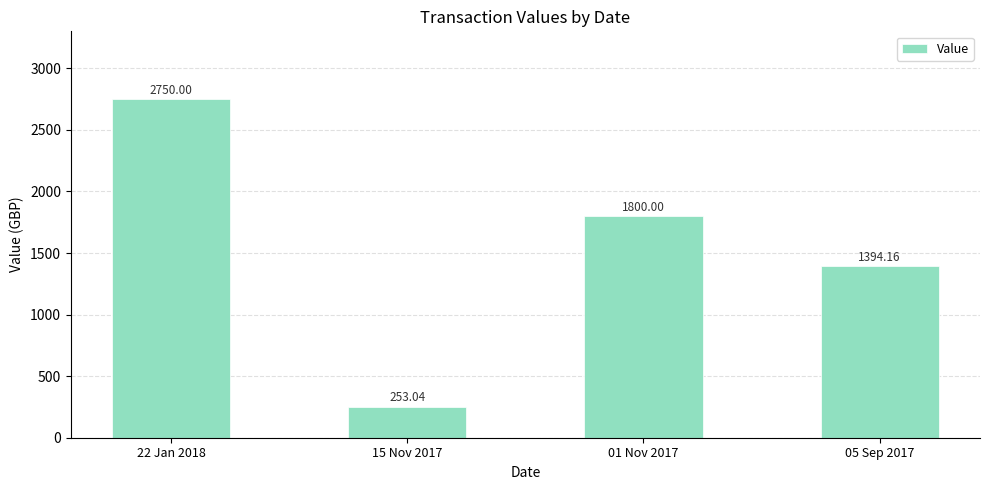

What is the average value?

1549.3